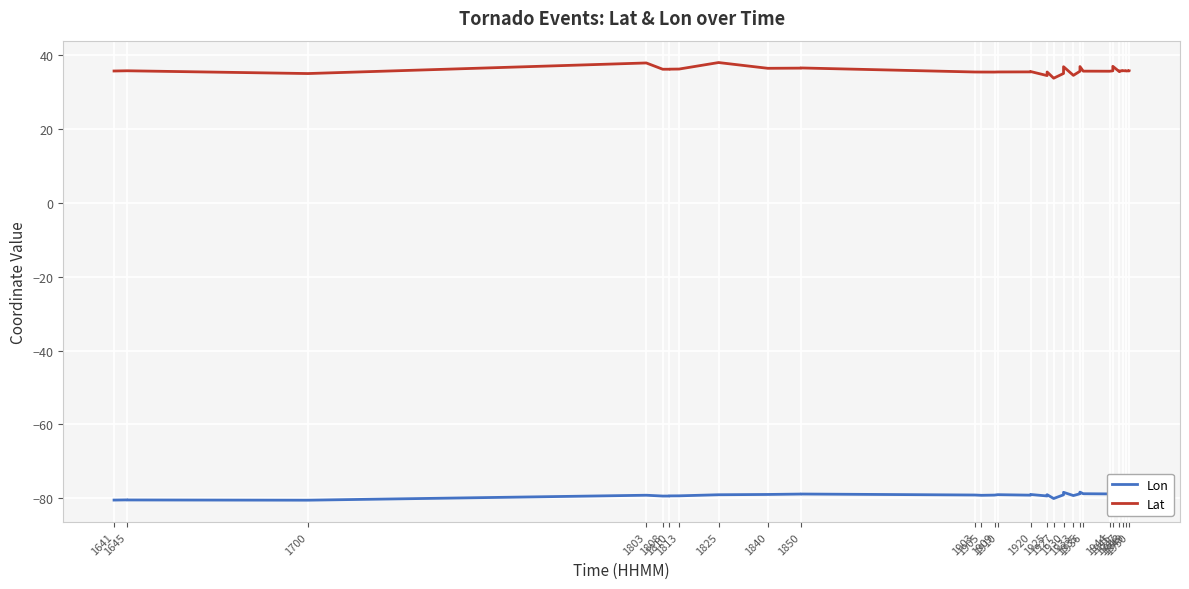

List the series in order of their peak value, lowest first.

Lon, Lat